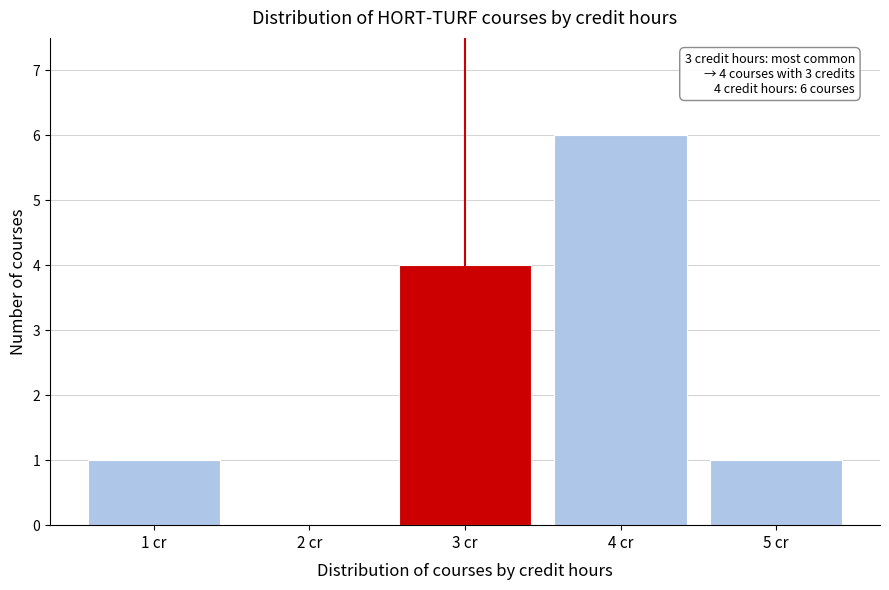

Reading left to right, transcribe all the data shown in this chart.

1 cr=1	2 cr=0	3 cr=4	4 cr=6	5 cr=1